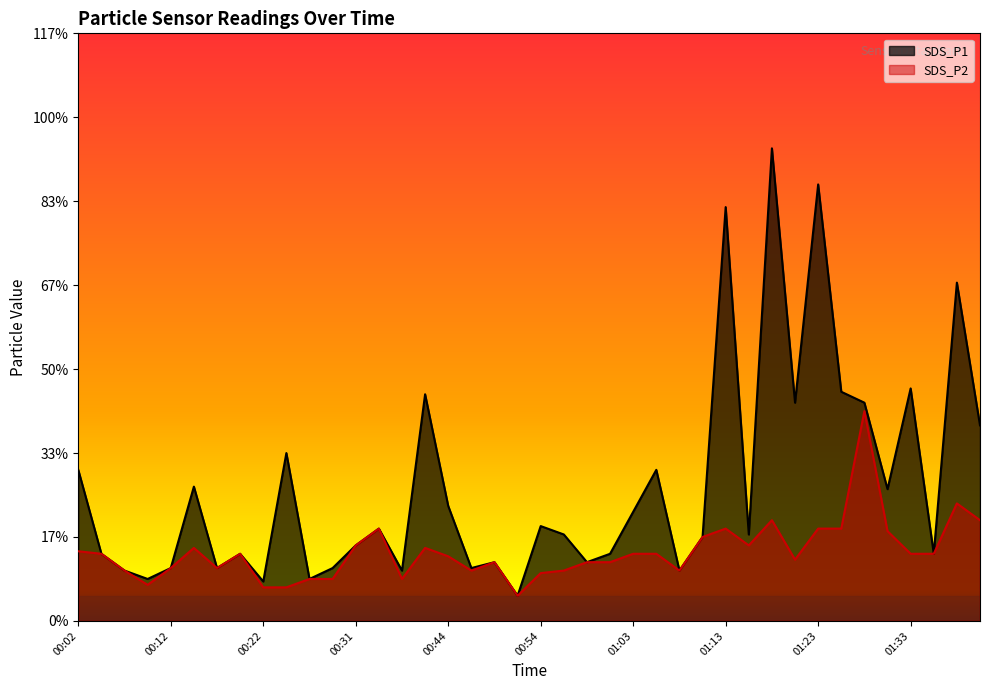

Where is SDS_P2 nearest to the value 1?

01:11